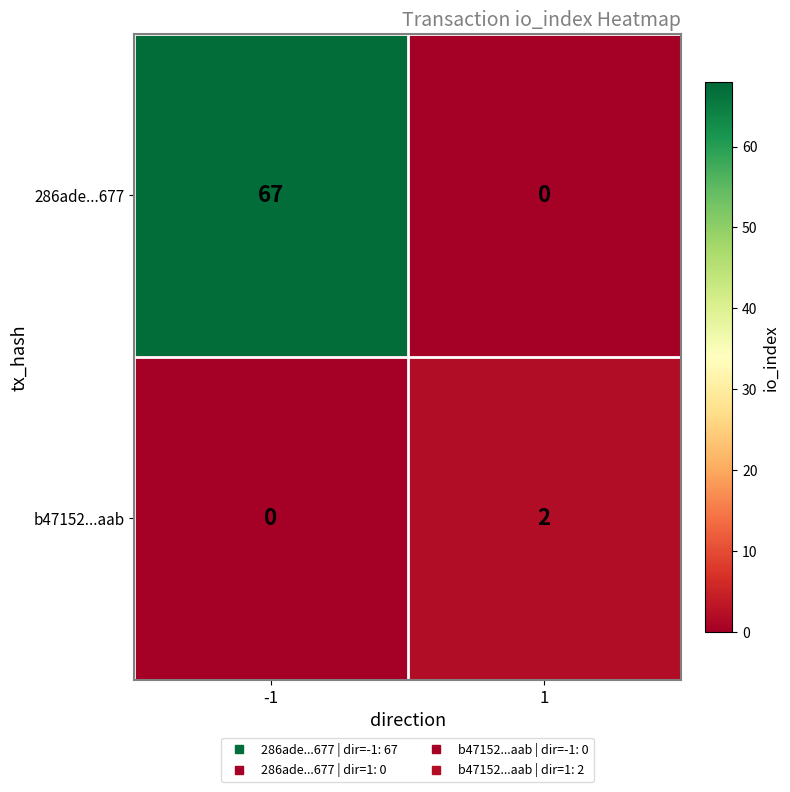

Reading left to right, list all the values displayed in this chart.

286ade...677: -1=67	1=0
b47152...aab: -1=0	1=2